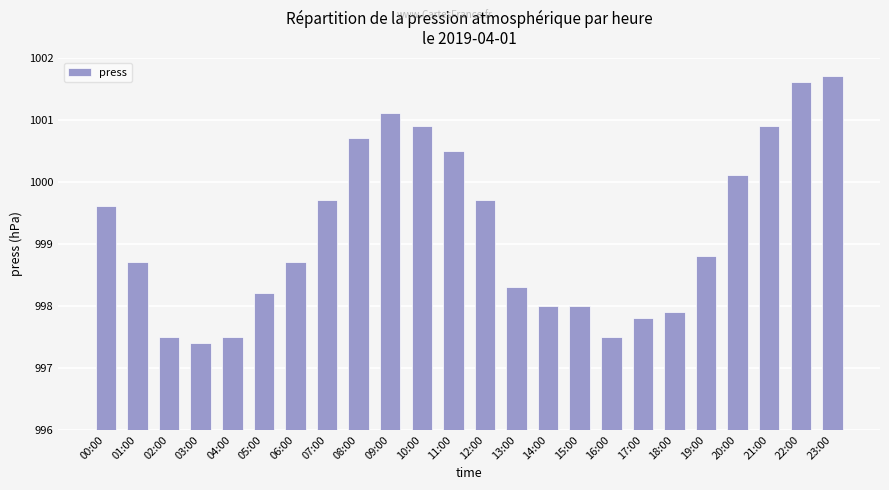

What is the difference between the maximum and second lowest values?

4.2